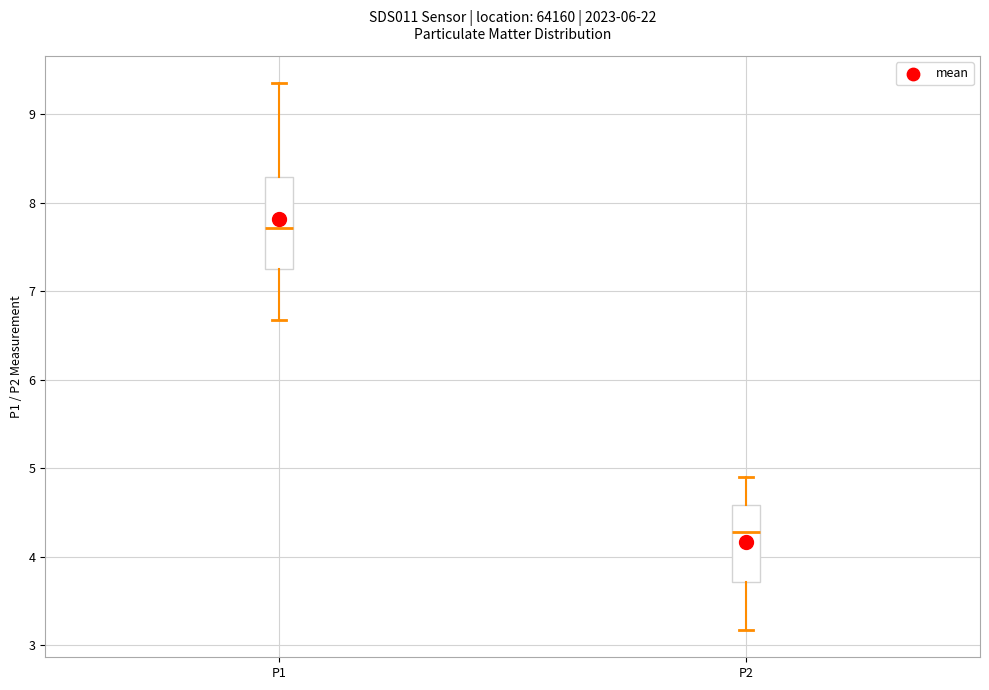

Reading left to right, read every box against the y-axis: the position of its median line, the range the box covers, and the ends of its whiskers. The values are not printed on the chart, so give them approximately, as read against the axis.

P1: median 7.7, box 7.2 to 8.3, whiskers 6.7 to 9.4
P2: median 4.3, box 3.7 to 4.6, whiskers 3.2 to 4.9